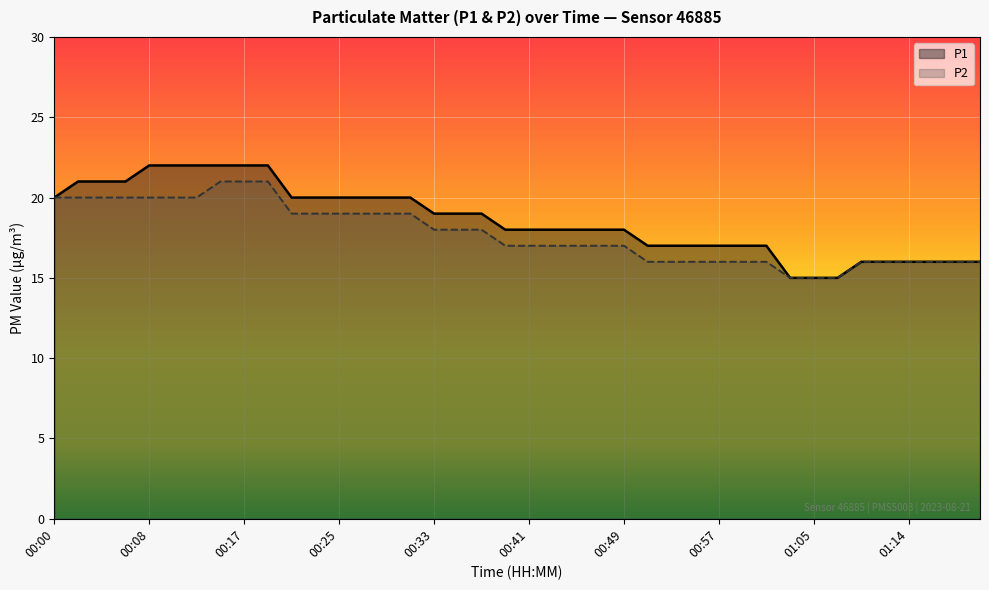

What is the total value across all series at 00:25?

39